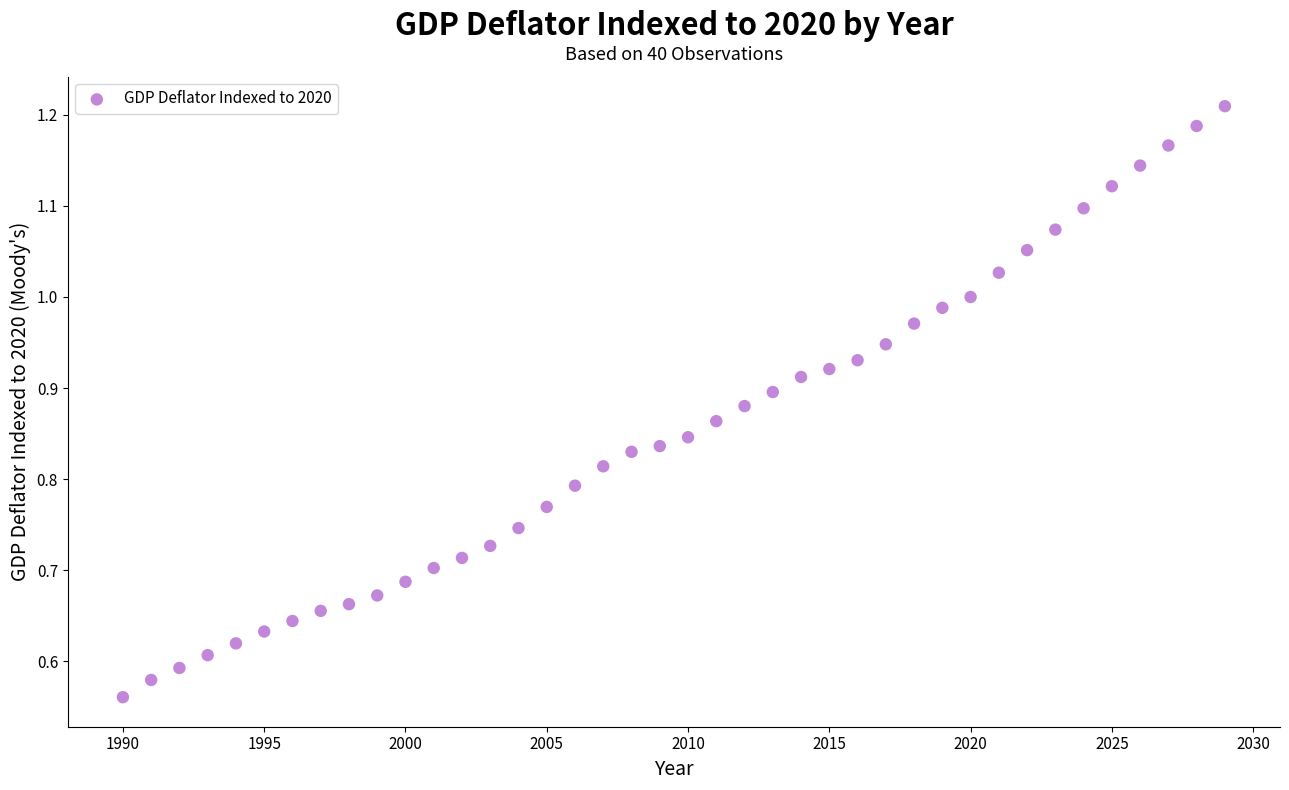

What is the range of X values (max minus min)?

39.0